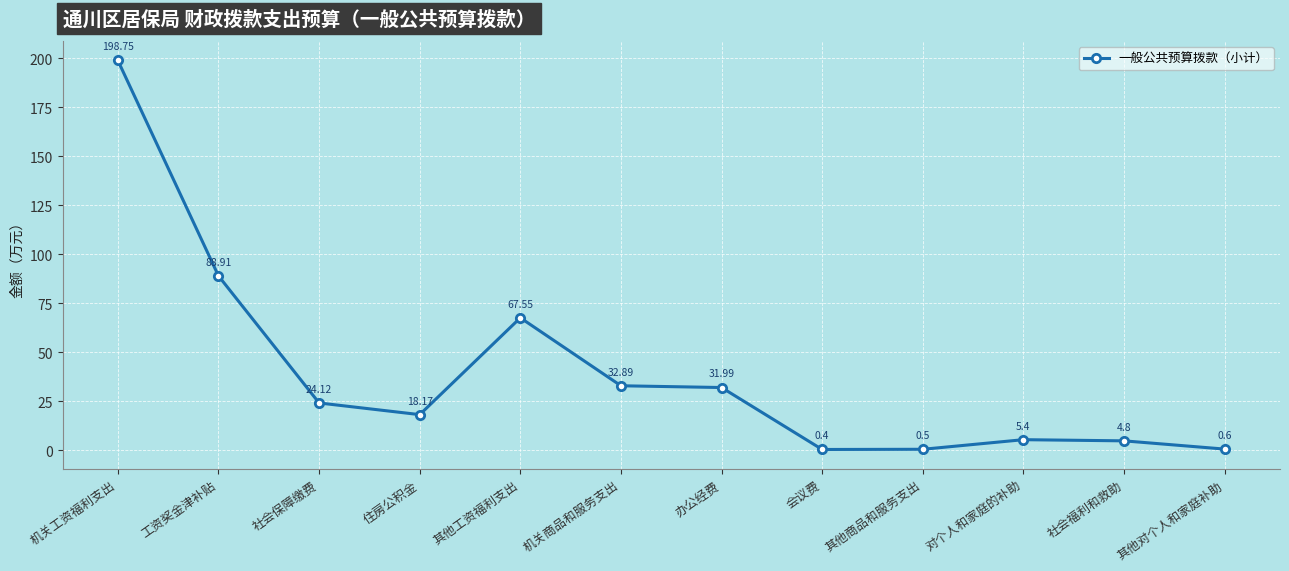

How many points are lower than both their immediate neighbors (excluding endpoints)?

2